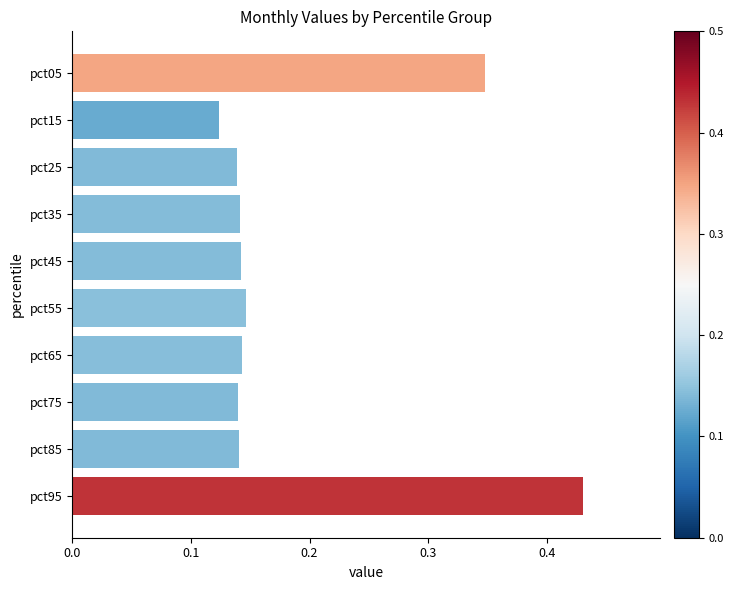

Does the chart contain stacked bars?

No